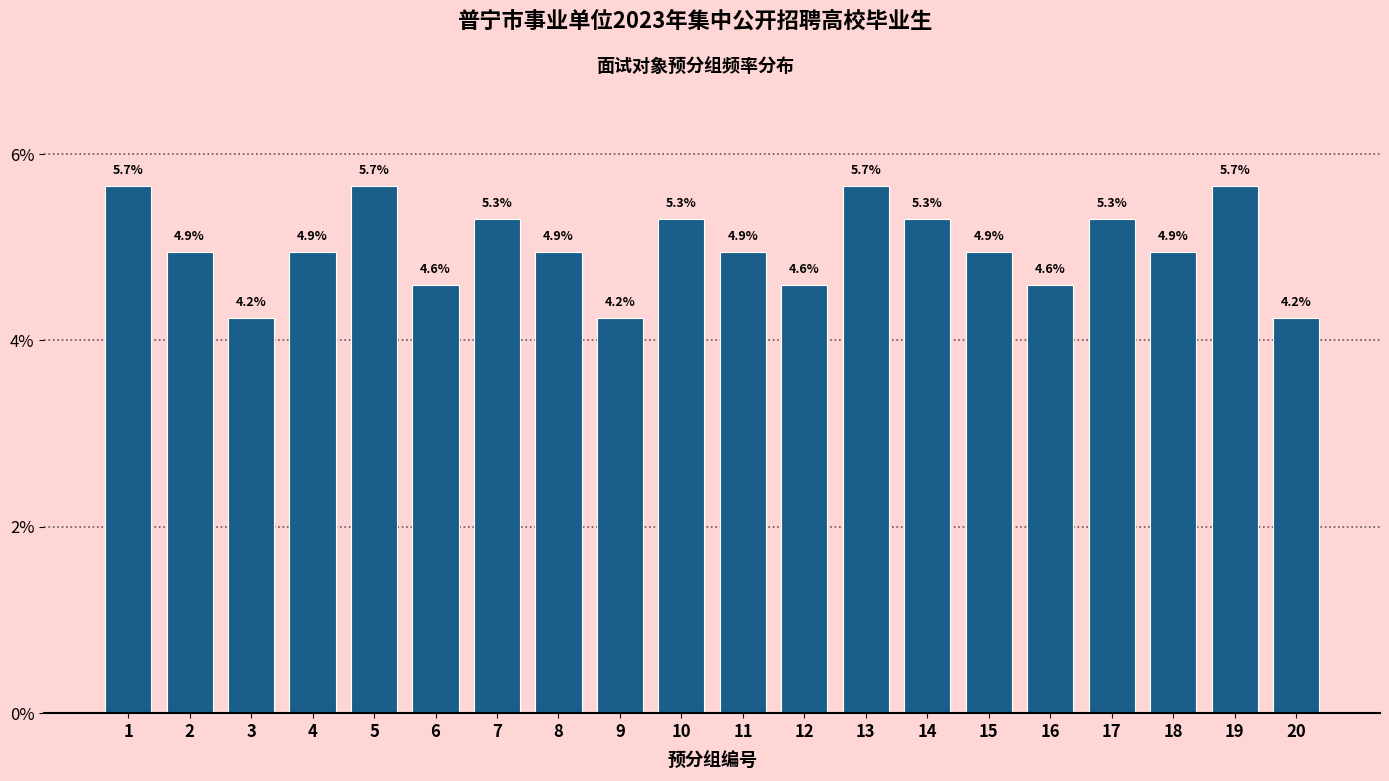

Reading right to left, list all the values displayed in this chart.

4.2	5.7	4.9	5.3	4.6	4.9	5.3	5.7	4.6	4.9	5.3	4.2	4.9	5.3	4.6	5.7	4.9	4.2	4.9	5.7